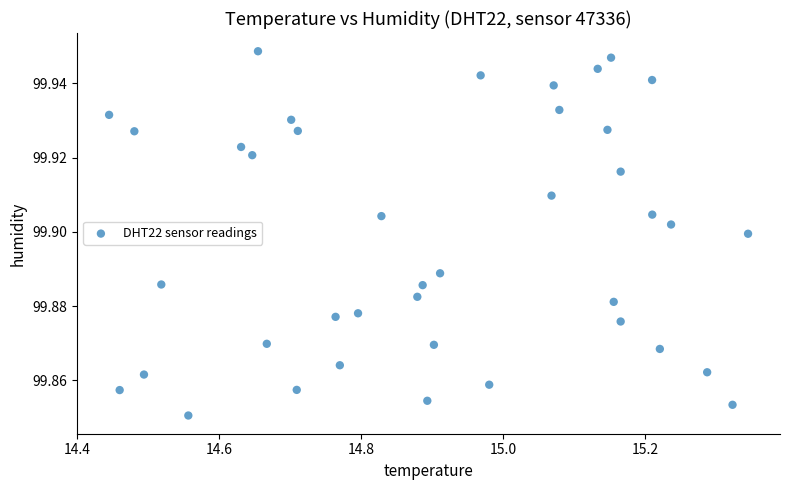

What is the range of X values (max minus min)?

0.9